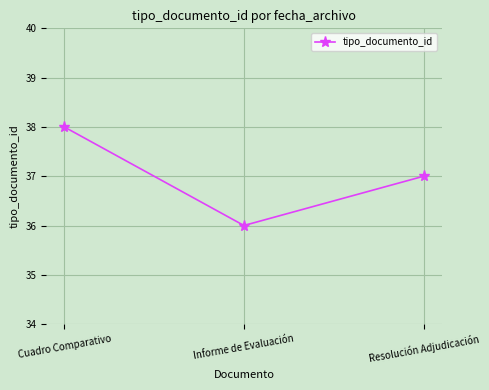

How many values are between 36 and 38?

3